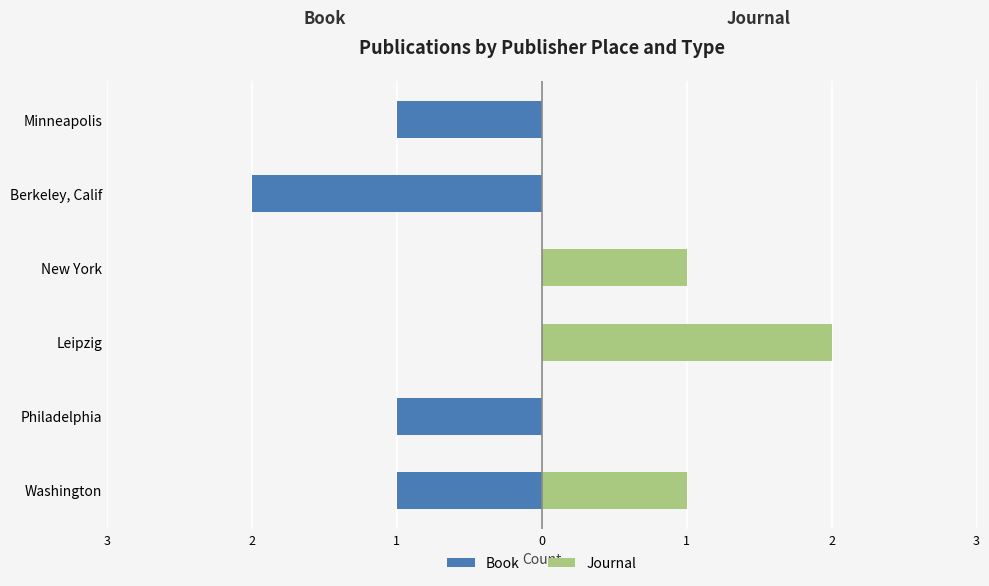

Is it true that Book equals -1 at Berkeley, Calif?

False